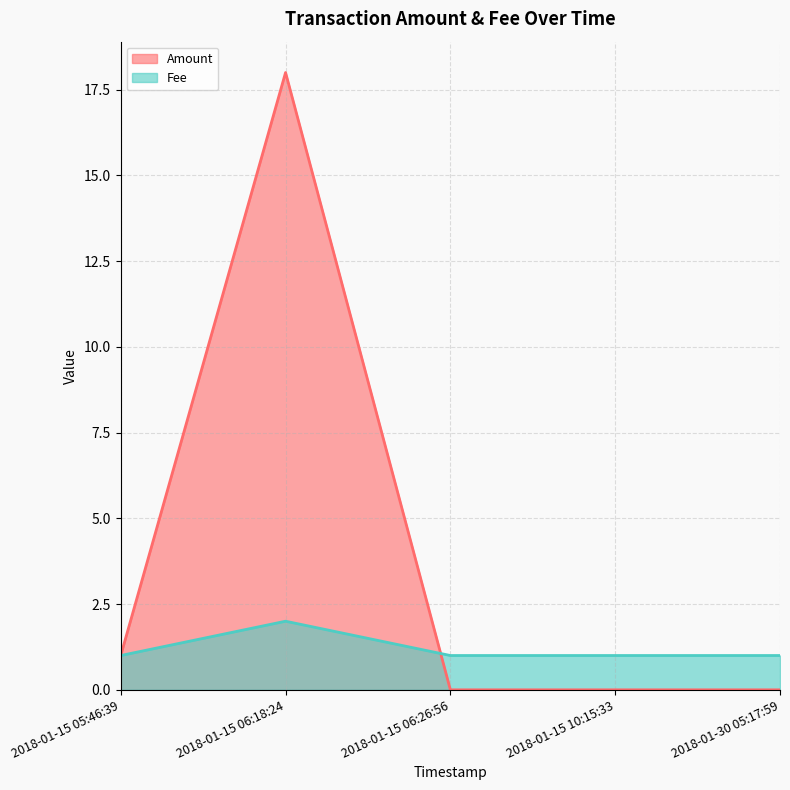

Between 2018-01-30 05:17:59 and 2018-01-15 06:18:24, which is larger?

2018-01-15 06:18:24